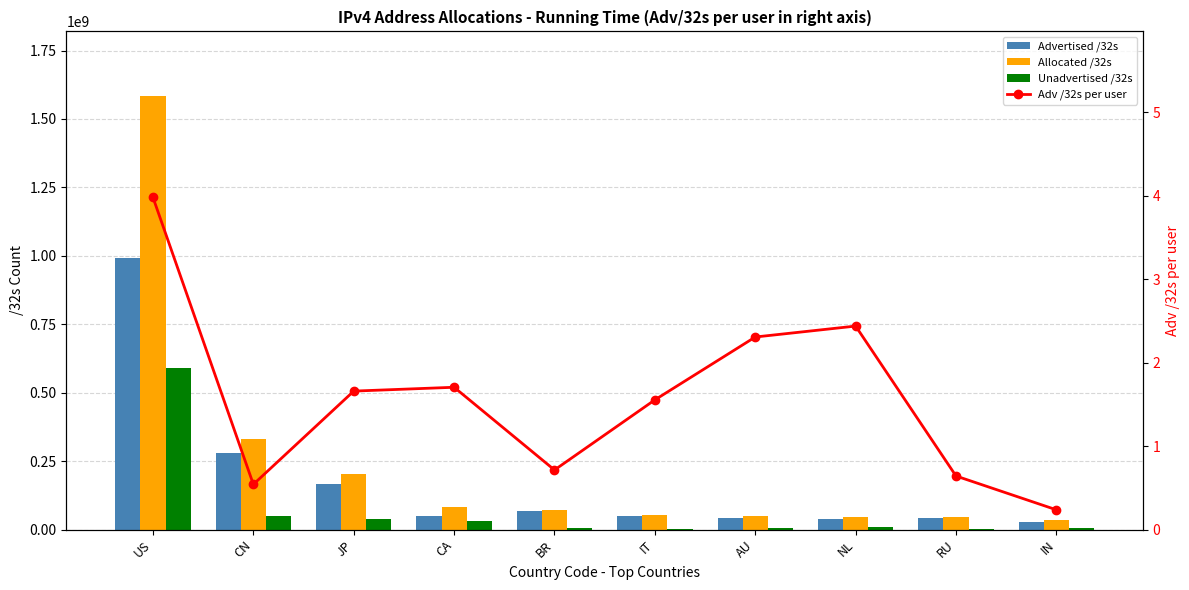

How many series are shown in this chart?

4